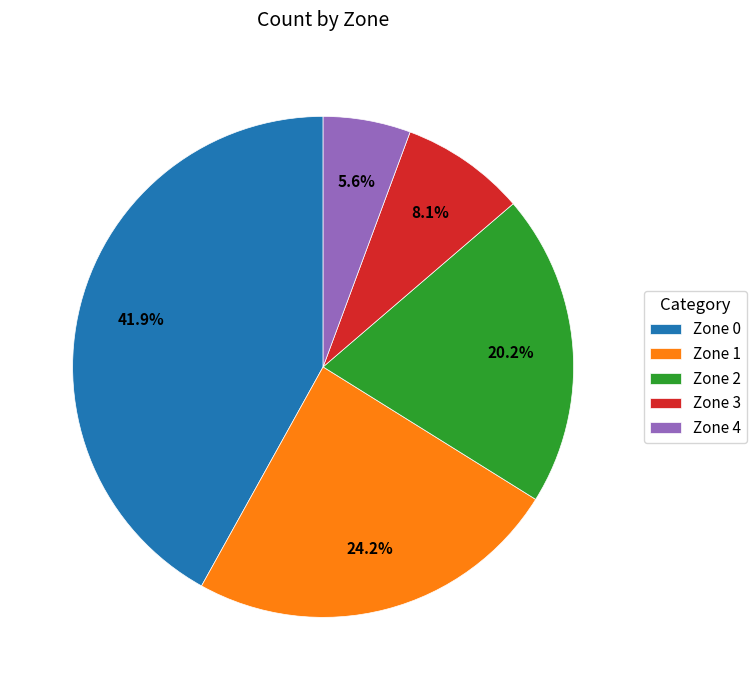

How many segments does this pie chart have?

5